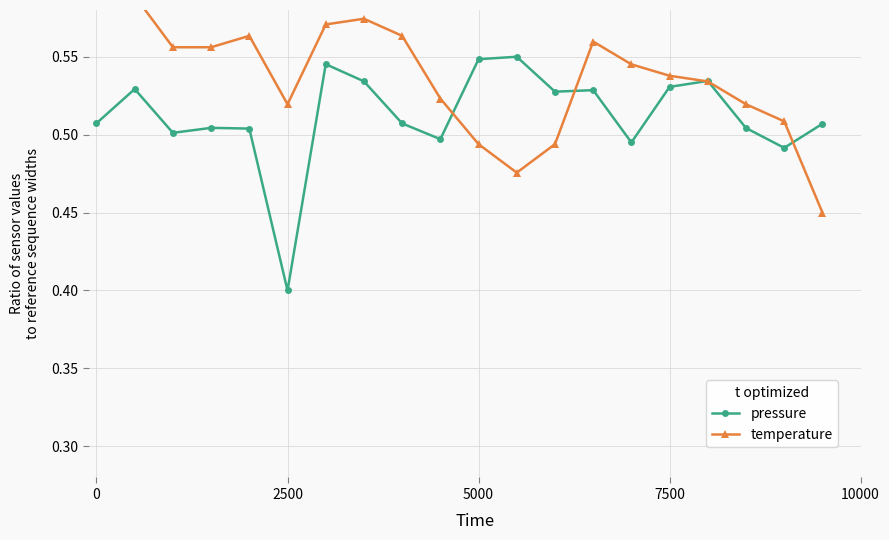

Is it true that temperature equals 0.2 at 2500?

False